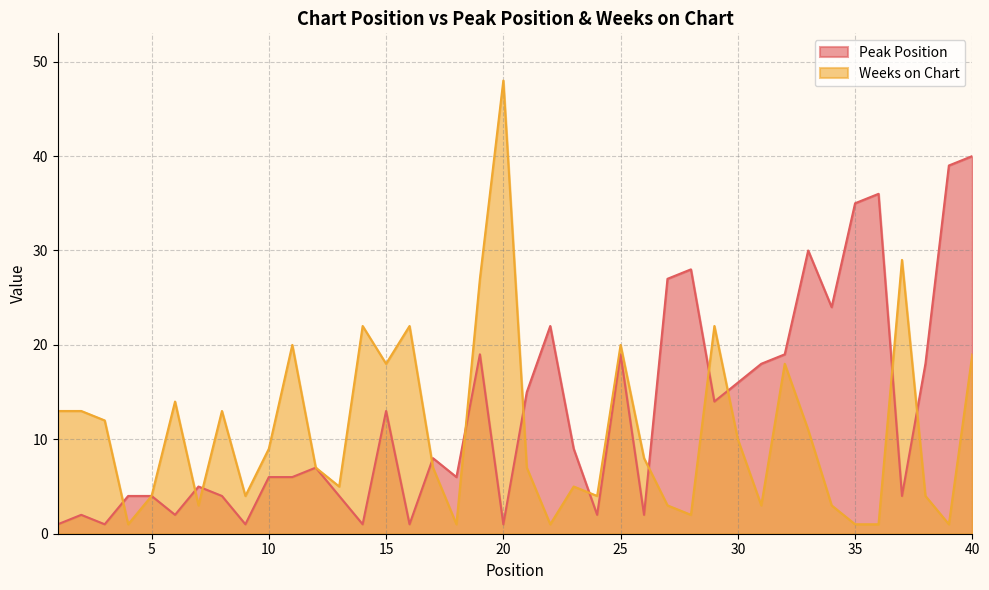

How many intersections are there between Weeks on Chart and Peak Position?

12